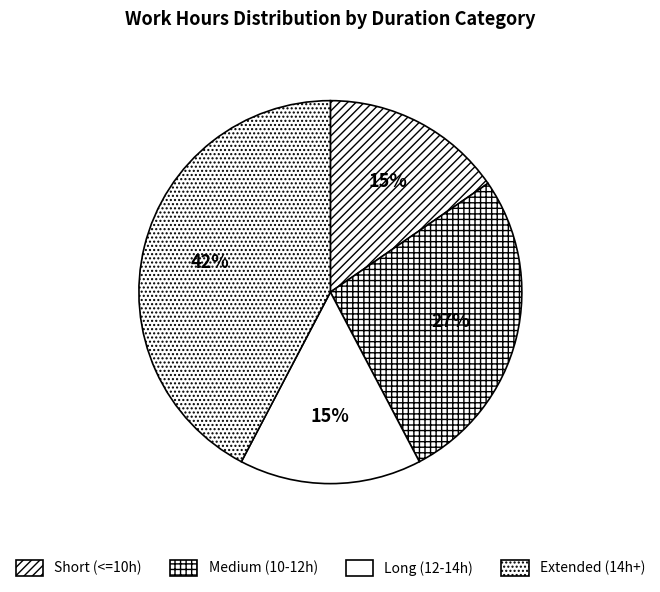

Count the number of slices in the pie.

4